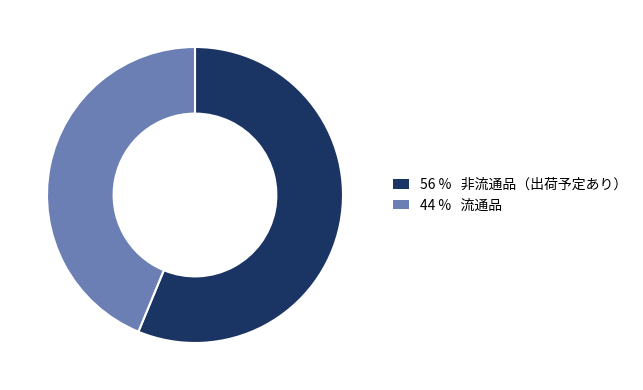

Does any single category account for the majority?

Yes